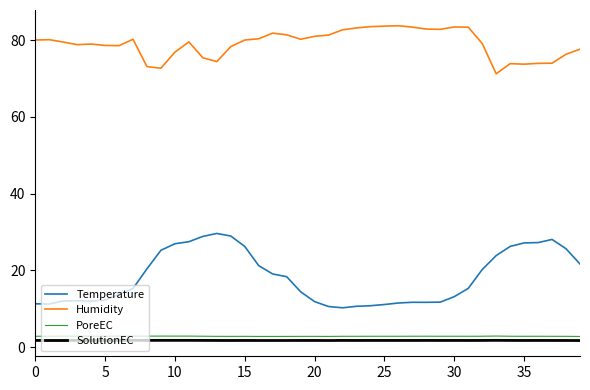

Which series has the largest total across all categories?

Humidity